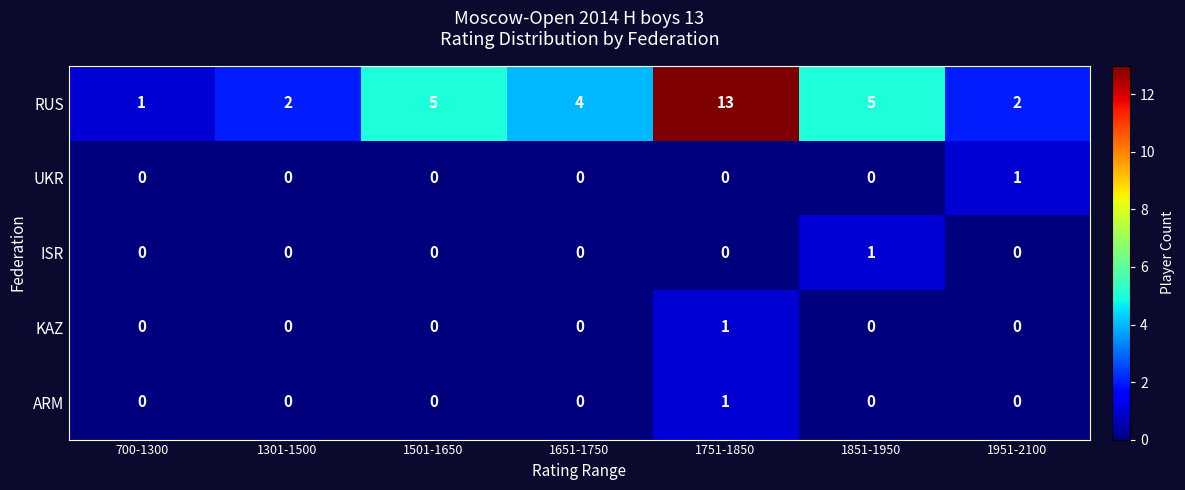

True or false: KAZ has a value of 0 at 1951-2100.

True